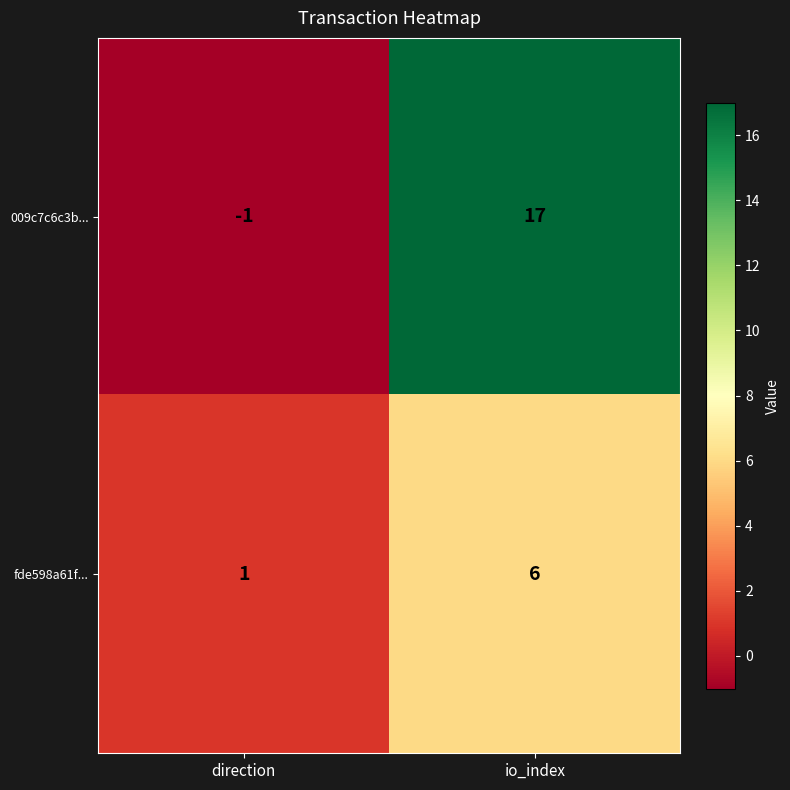

List the series in order of their peak value, highest first.

009c7c6c3b..., fde598a61f...